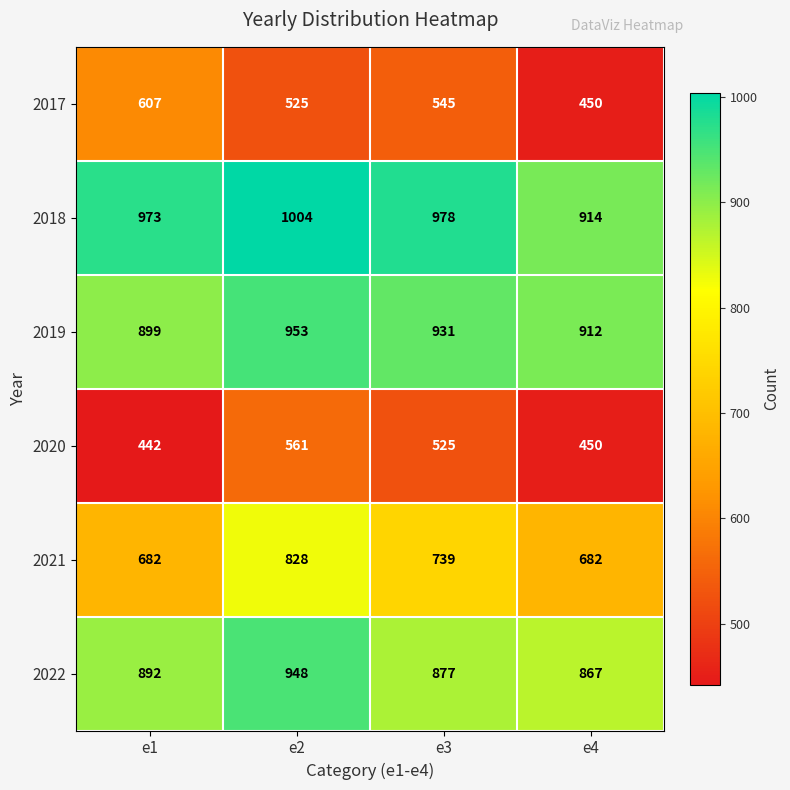

Between e3 and e4, which series saw the biggest shift?

2017